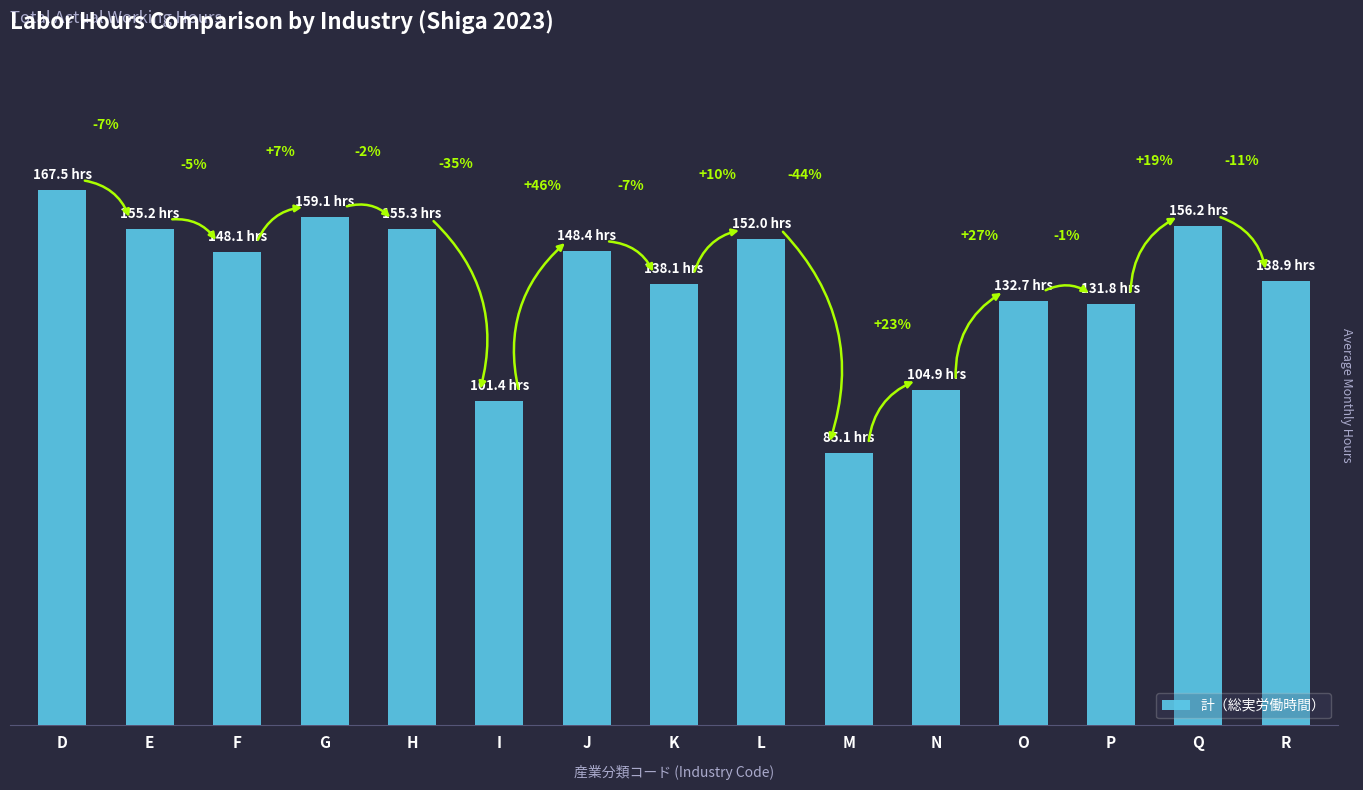

Are the bars horizontal?

No